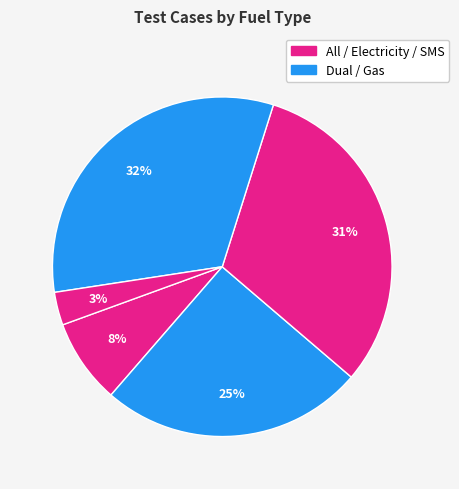

Which slice is the smallest?

SMS